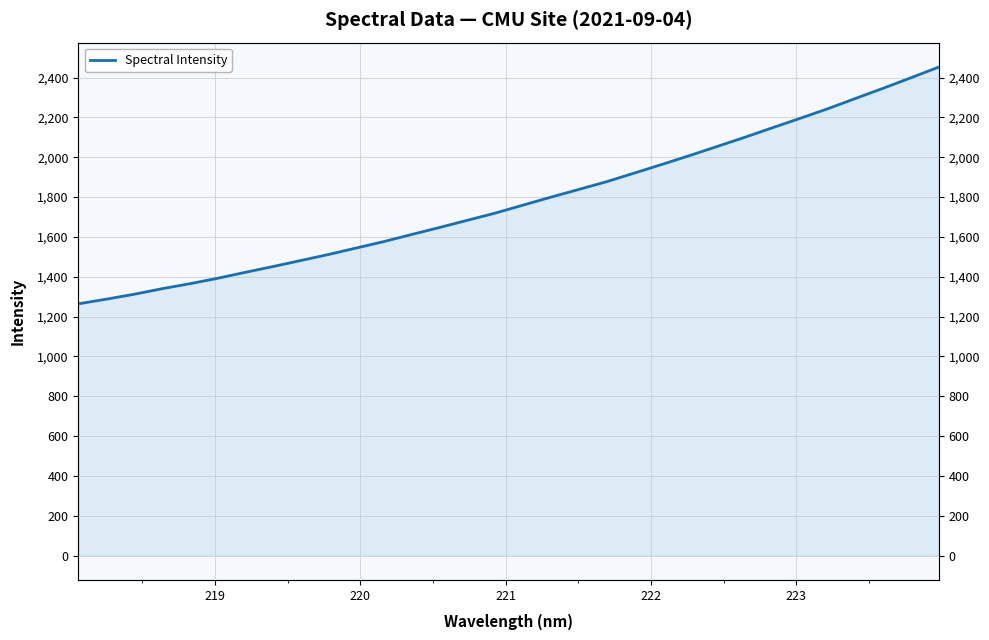

True or false: there are more than 0 points higher than both neighbors.

False